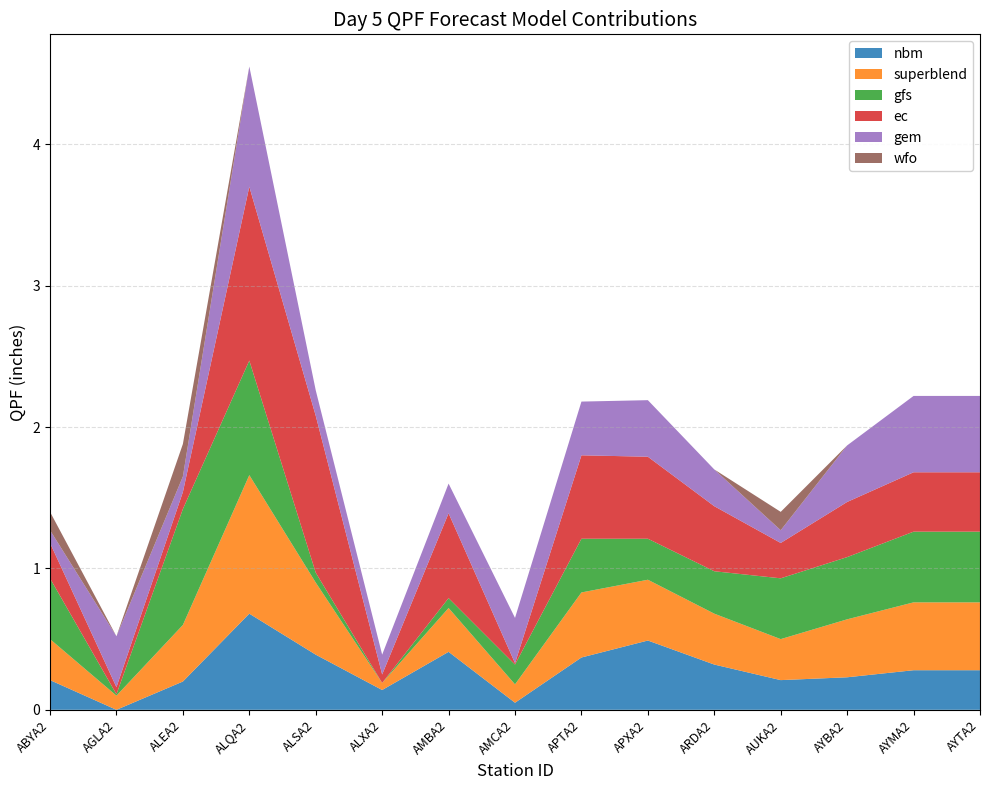

Reading left to right, what are all the values shown in this chart?

nbm: 0.2	0.0	0.2	0.7	0.4	0.1	0.4	0.1	0.4	0.5	0.3	0.2	0.2	0.3	0.3
superblend: 0.3	0.1	0.4	1.0	0.5	0.1	0.3	0.1	0.5	0.4	0.4	0.3	0.4	0.5	0.5
gfs: 0.4	0.0	0.8	0.8	0.1	0.0	0.1	0.1	0.4	0.3	0.3	0.4	0.4	0.5	0.5
ec: 0.2	0.1	0.1	1.2	1.1	0.1	0.6	0.0	0.6	0.6	0.5	0.2	0.4	0.4	0.4
gem: 0.1	0.4	0.1	0.8	0.2	0.1	0.2	0.3	0.4	0.4	0.3	0.1	0.4	0.5	0.5
wfo: 0.1	0.0	0.2	0.0	0.0	0.0	0.0	0.0	0.0	0.0	0.0	0.1	0.0	0.0	0.0